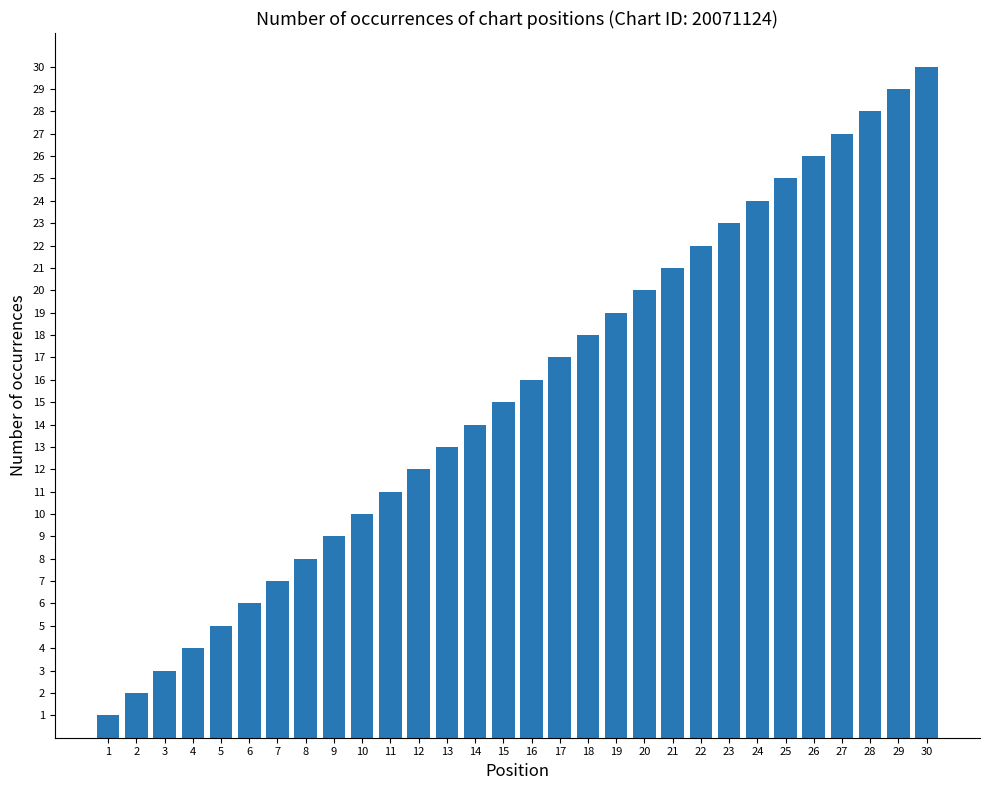

What is the difference between the maximum and second lowest values?

28